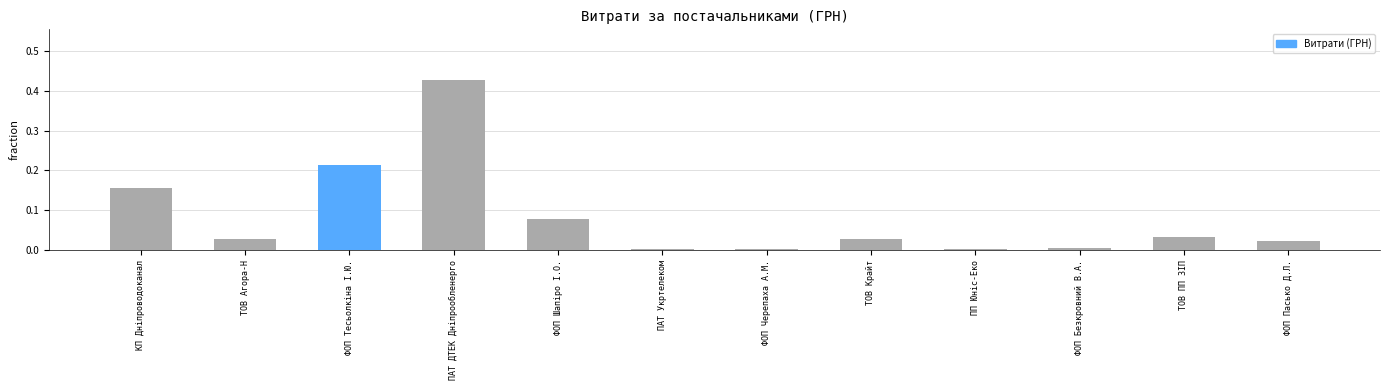

What is the label of the 8th bar from the left?

ТОВ Крайт